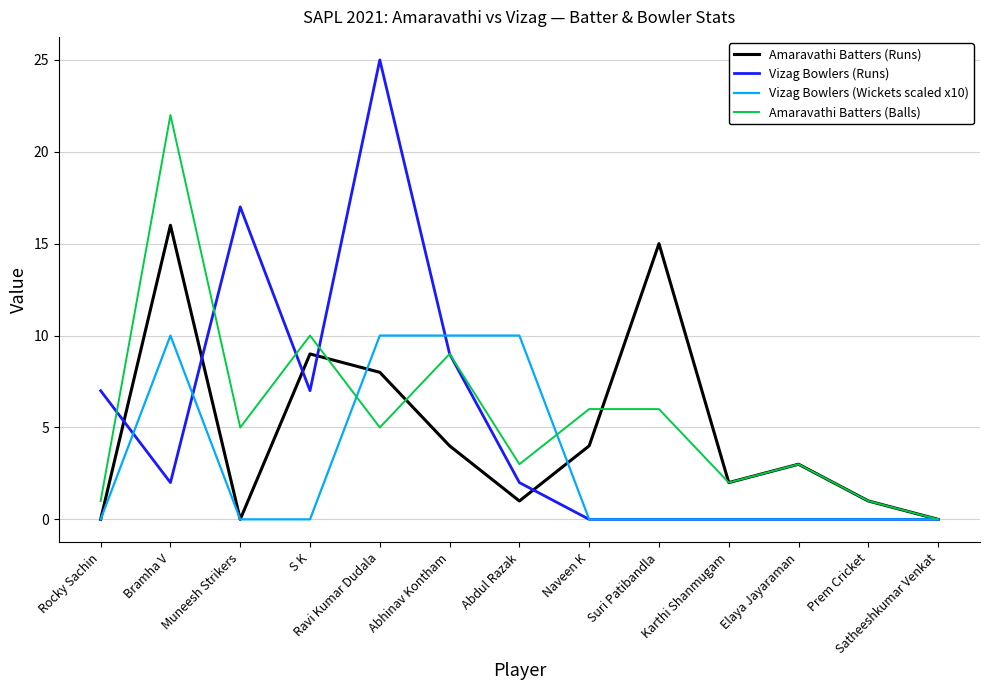

Where does the Amaravathi Batters (Runs) series first go above 3?

Bramha V